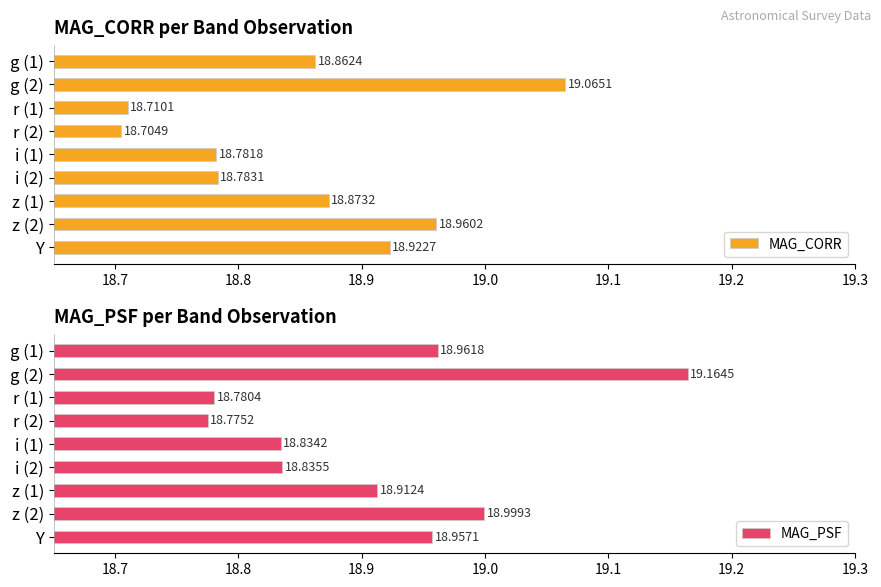

Rank the categories by MAG_CORR value from highest to lowest.

g (2), z (2), Y, z (1), g (1), i (2), i (1), r (1), r (2)